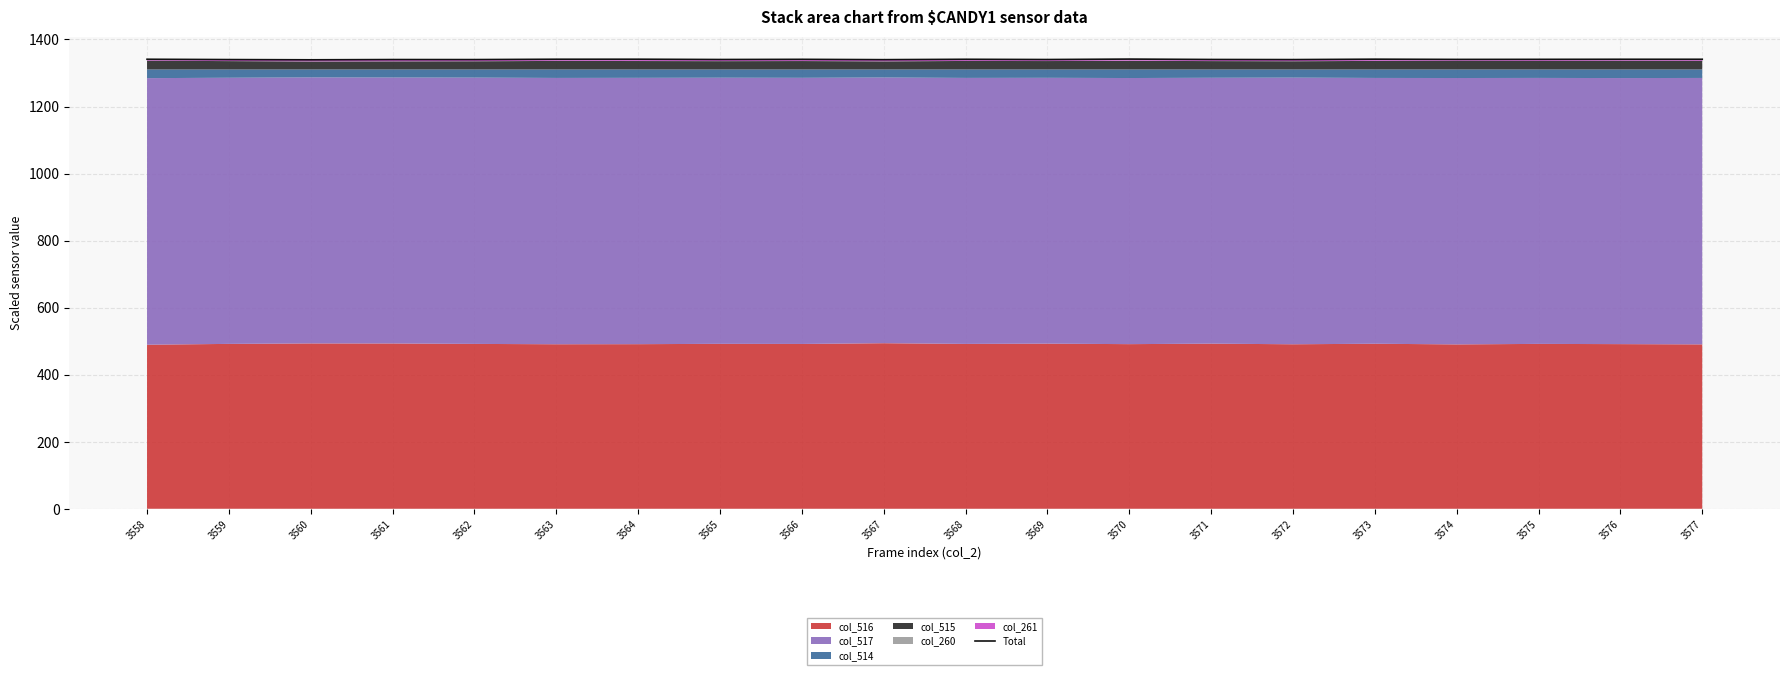

Rank the categories by value from highest to lowest.

3570, 3573, 3564, 3563, 3558, 3576, 3577, 3568, 3566, 3575, 3574, 3571, 3565, 3569, 3561, 3559, 3562, 3572, 3567, 3560